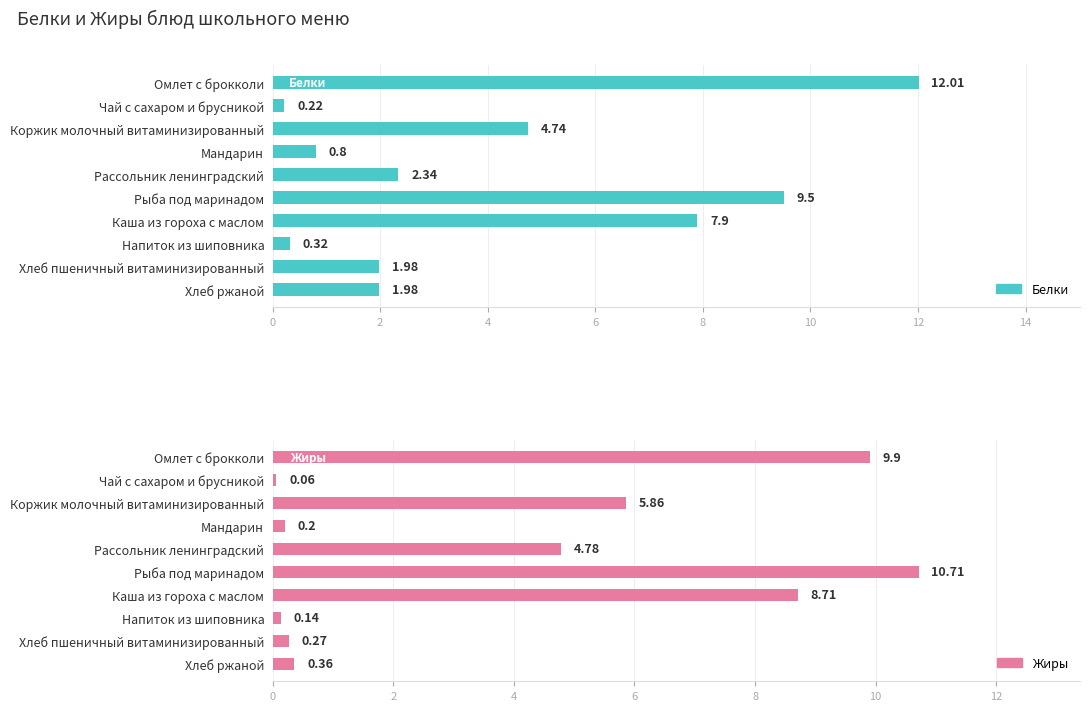

What is the difference between the second highest and second lowest values in the Белки series?

9.2